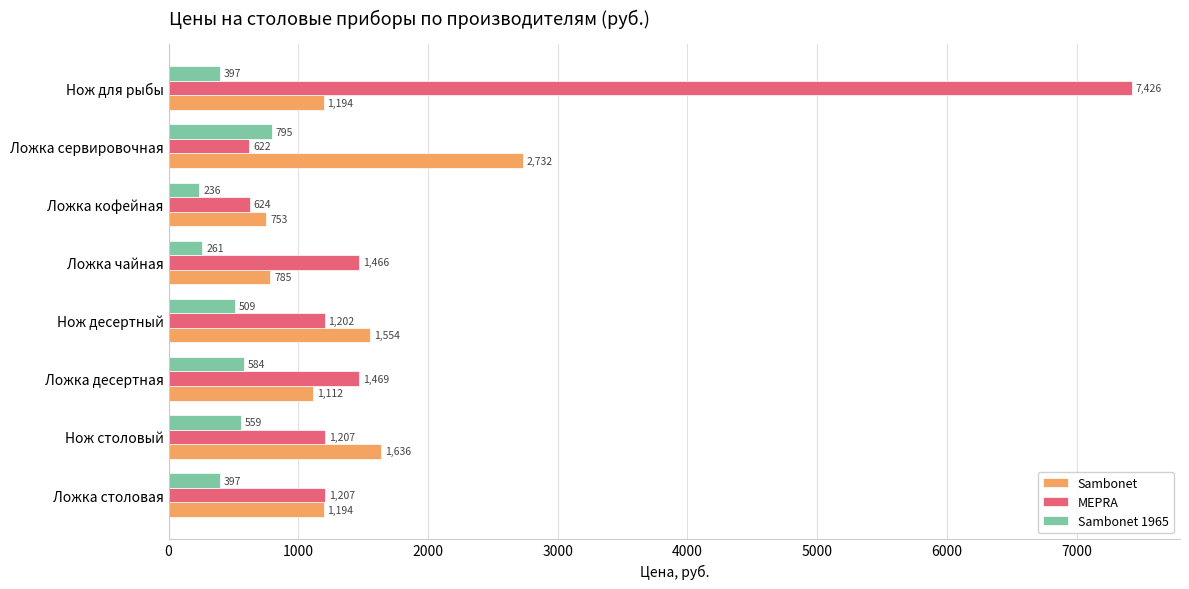

Between Нож столовый and Нож десертный, which series saw the biggest shift?

Sambonet